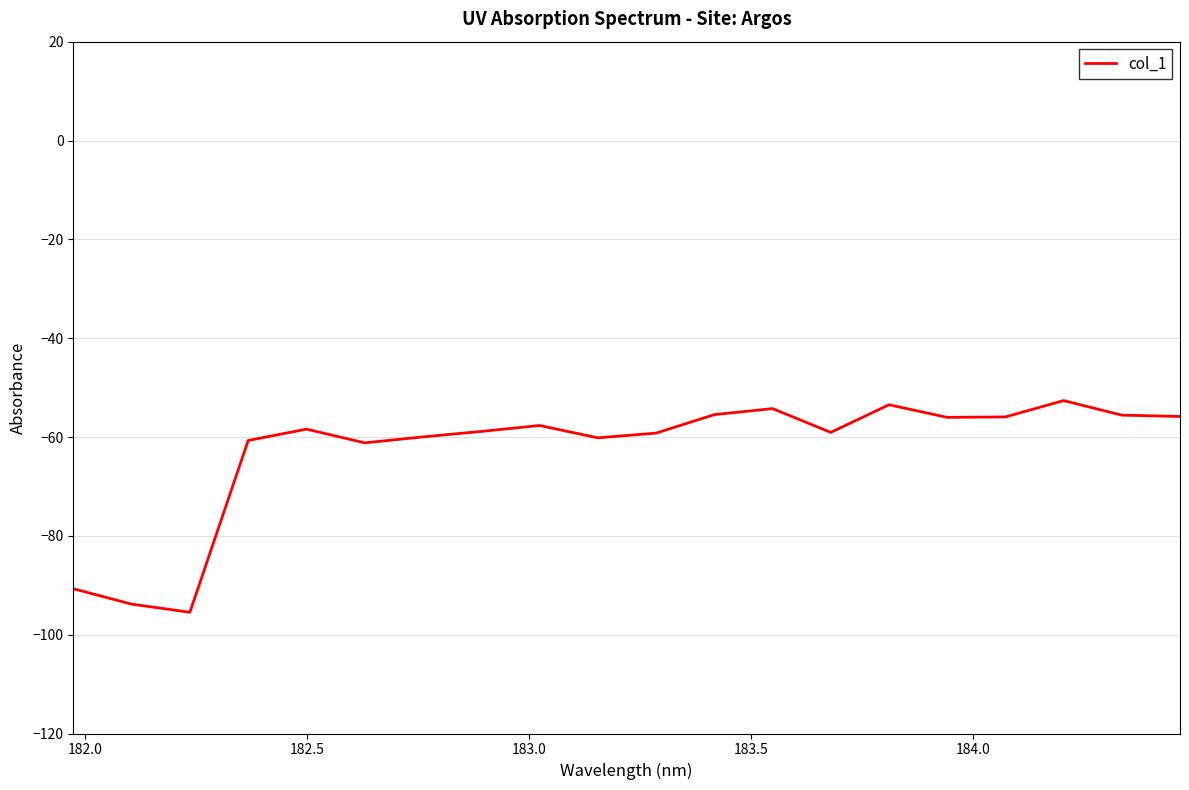

What is the minimum value shown in the chart?

-95.5